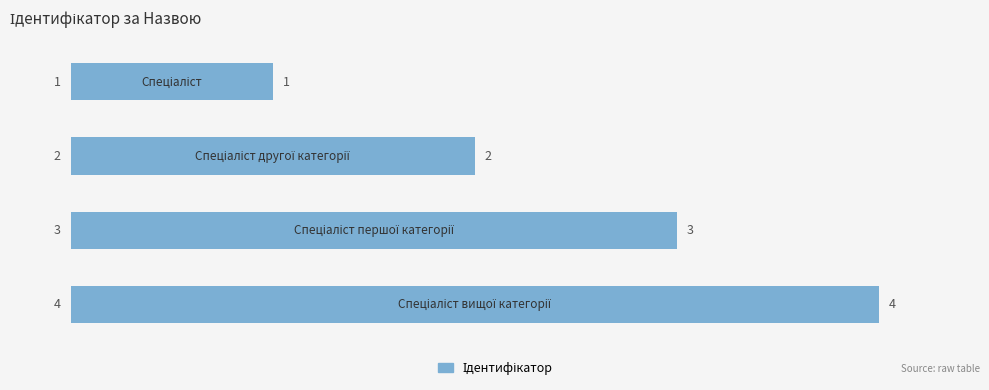

Count the values in the range 2 to 4.

3